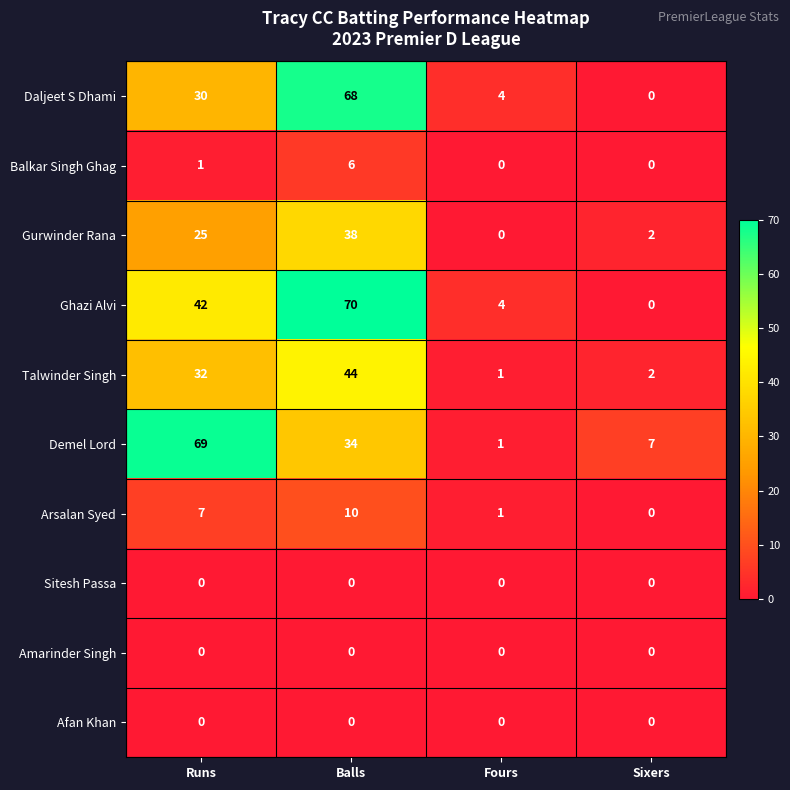

Rank the categories by Daljeet S Dhami value from highest to lowest.

Balls, Runs, Fours, Sixers